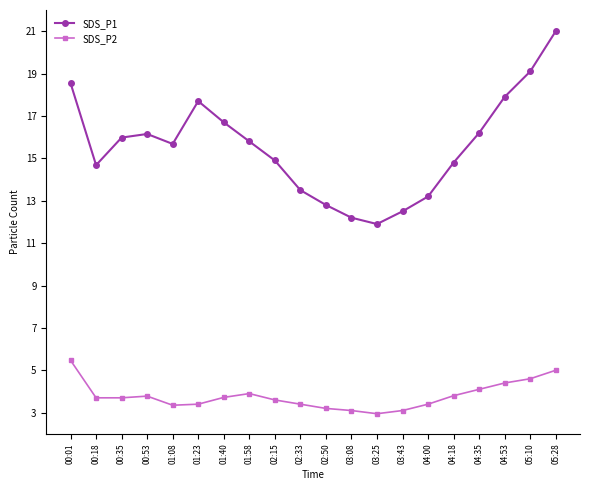

Between 02:33 and 04:53, which series saw the biggest shift?

SDS_P1